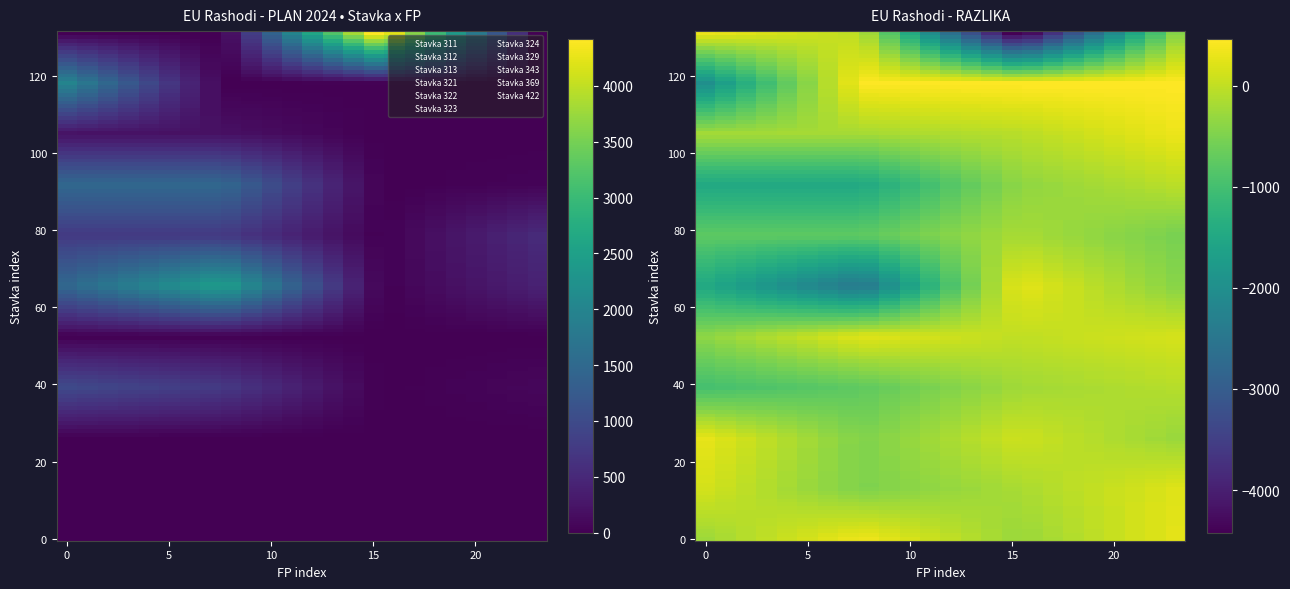

Which series changed the most between 31 and 94?

369